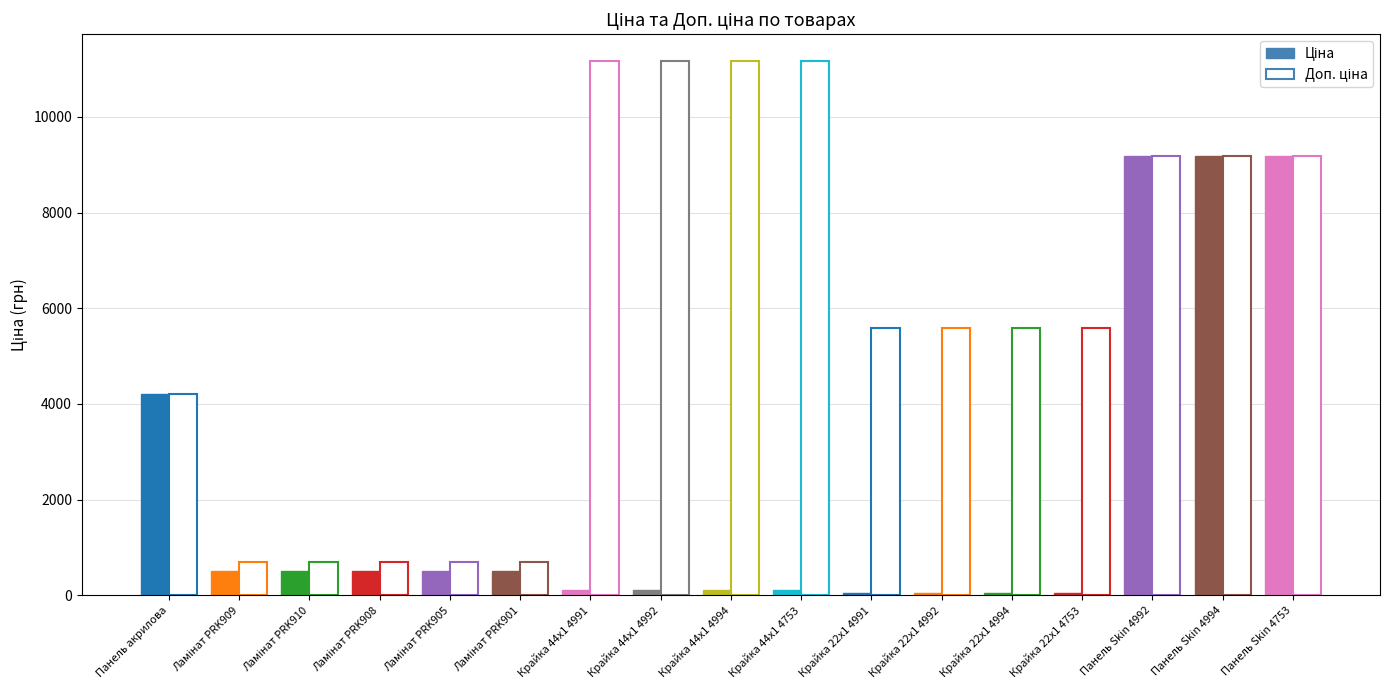

Are the bars grouped side by side (vs. stacked)?

Yes